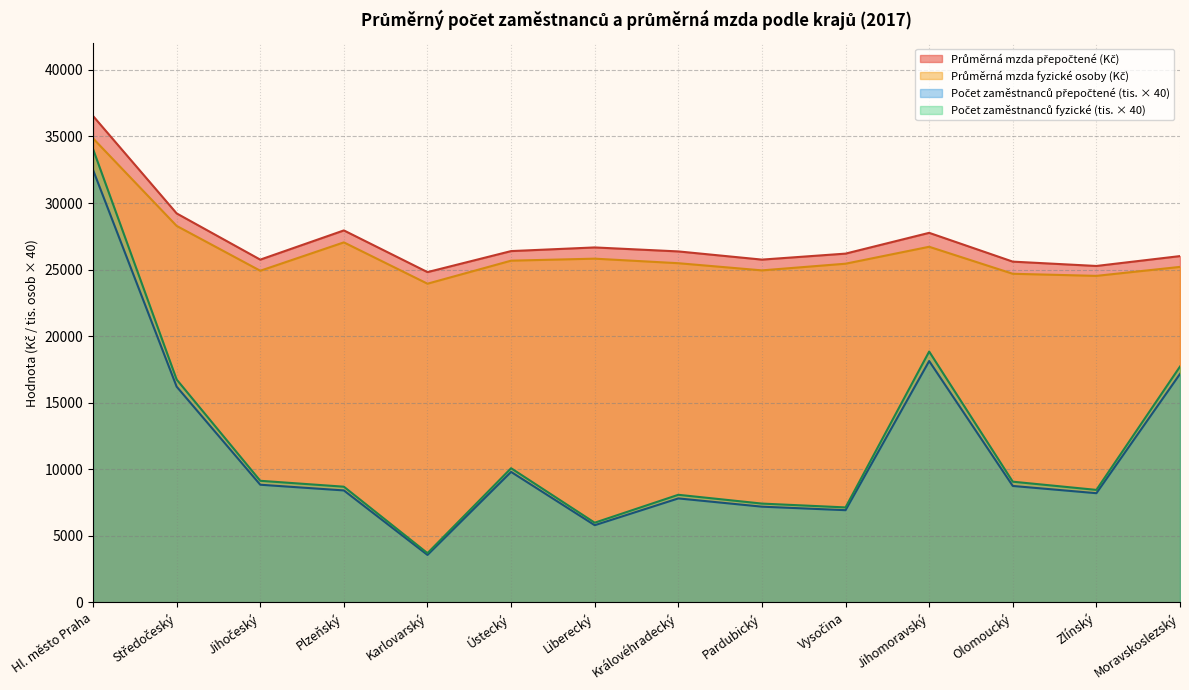

Reading left to right, list all the values displayed in this chart.

Průměrná mzda fyzické osoby (Kč): Hl. město Praha=34859	Středočeský=28283	Jihočeský=24914	Plzeňský=27045	Karlovarský=23941	Ústecký=25671	Liberecký=25822	Královéhradecký=25480	Pardubický=24942	Vysočina=25443	Jihomoravský=26715	Olomoucký=24687	Zlínský=24529	Moravskoslezský=25203
Průměrná mzda přepočtené (Kč): Hl. město Praha=36540	Středočeský=29222	Jihočeský=25749	Plzeňský=27944	Karlovarský=24812	Ústecký=26391	Liberecký=26665	Královéhradecký=26366	Pardubický=25751	Vysočina=26201	Jihomoravský=27762	Olomoucký=25599	Zlínský=25273	Moravskoslezský=26015
Počet zaměstnanců fyzické (tis.): Hl. město Praha=34056	Středočeský=16744	Jihočeský=9136	Plzeňský=8692	Karlovarský=3700	Ústecký=10080	Liberecký=5988	Královéhradecký=8084	Pardubický=7424	Vysočina=7136	Jihomoravský=18844	Olomoucký=9068	Zlínský=8452	Moravskoslezský=17716
Počet zaměstnanců přepočtené (tis.): Hl. město Praha=32488	Středočeský=16208	Jihočeský=8840	Plzeňský=8412	Karlovarský=3568	Ústecký=9804	Liberecký=5800	Královéhradecký=7812	Pardubický=7192	Vysočina=6928	Jihomoravský=18132	Olomoucký=8748	Zlínský=8204	Moravskoslezský=17164